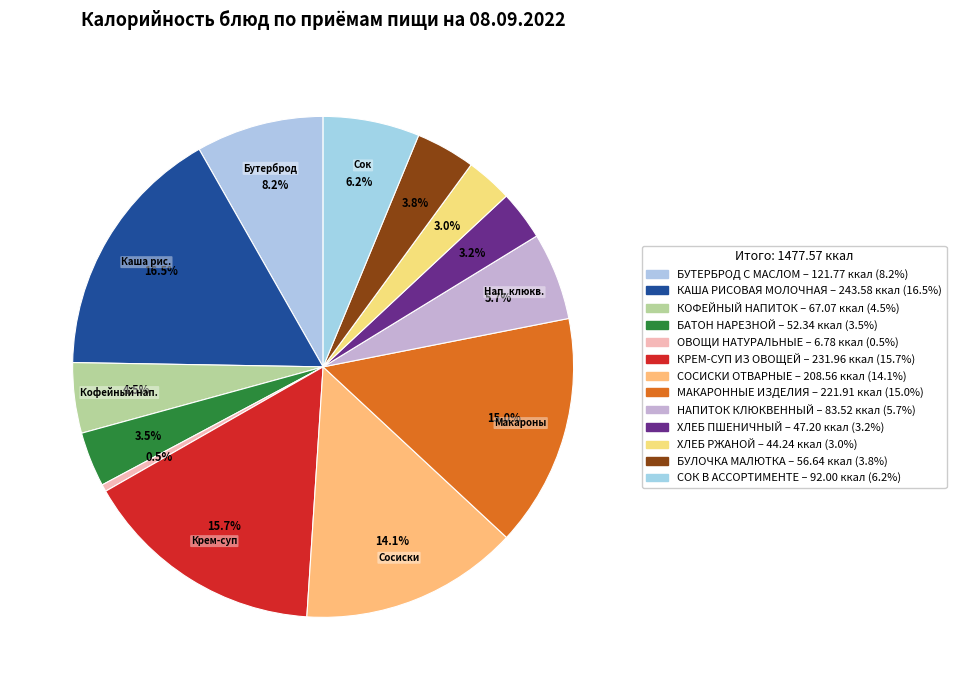

To the nearest percent, what percentage of the pie is БУЛОЧКА МАЛЮТКА?

4%